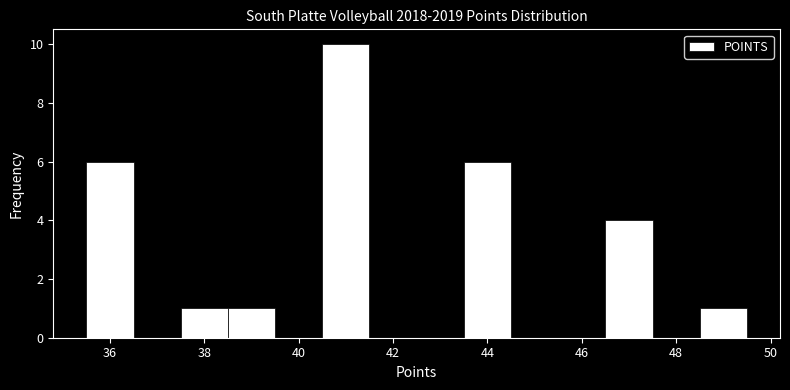

How tall is the bar that spans 37.5 to 38.5 on the x-axis? Neither the bar edges nor the heights are printed on the chart, so give them approximately, as read against the axes.

1